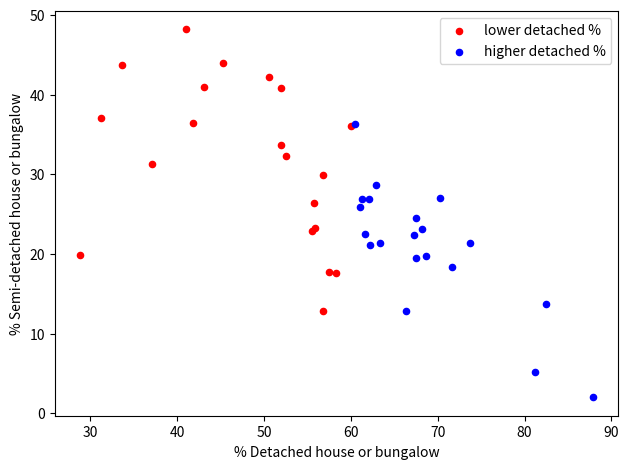

Which series reaches the maximum Y coordinate?

lower detached %